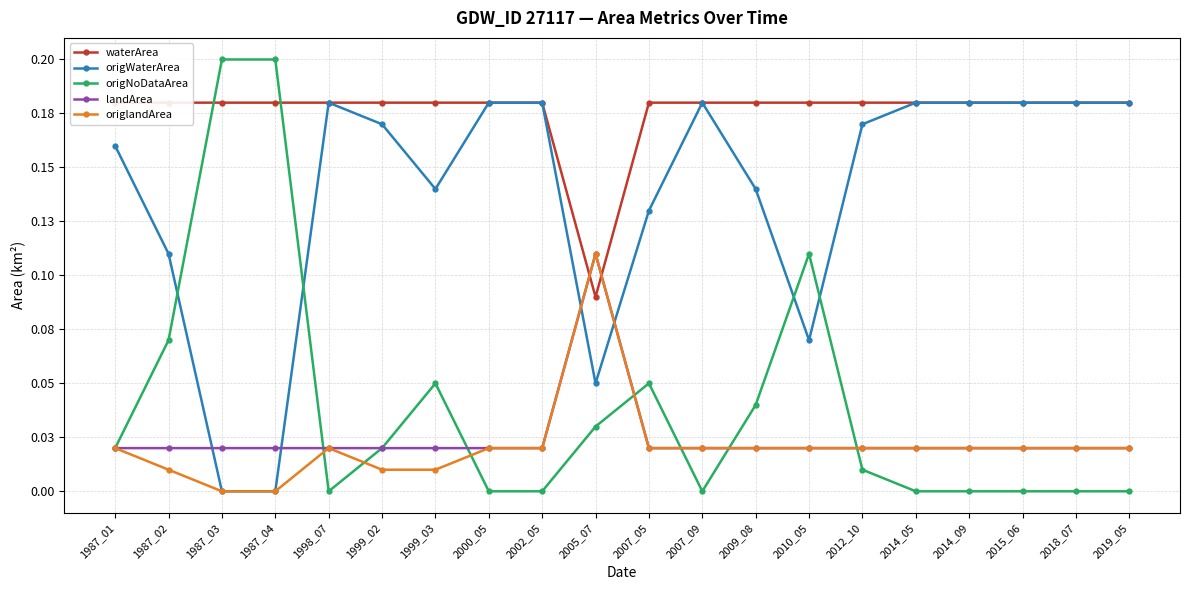

How many positive values does the origlandArea series have?

18